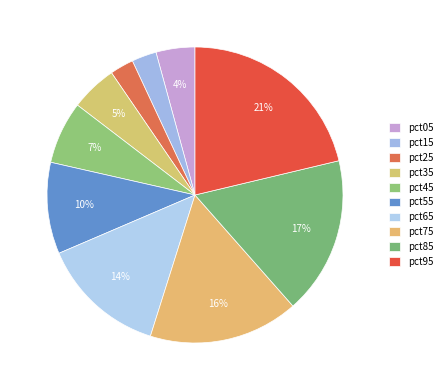

To the nearest percent, what portion does pct85 represent?

17%